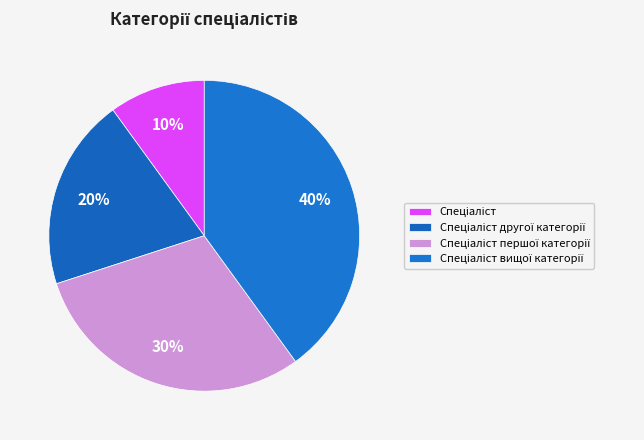

To the nearest percent, what is the average slice percentage?

25%